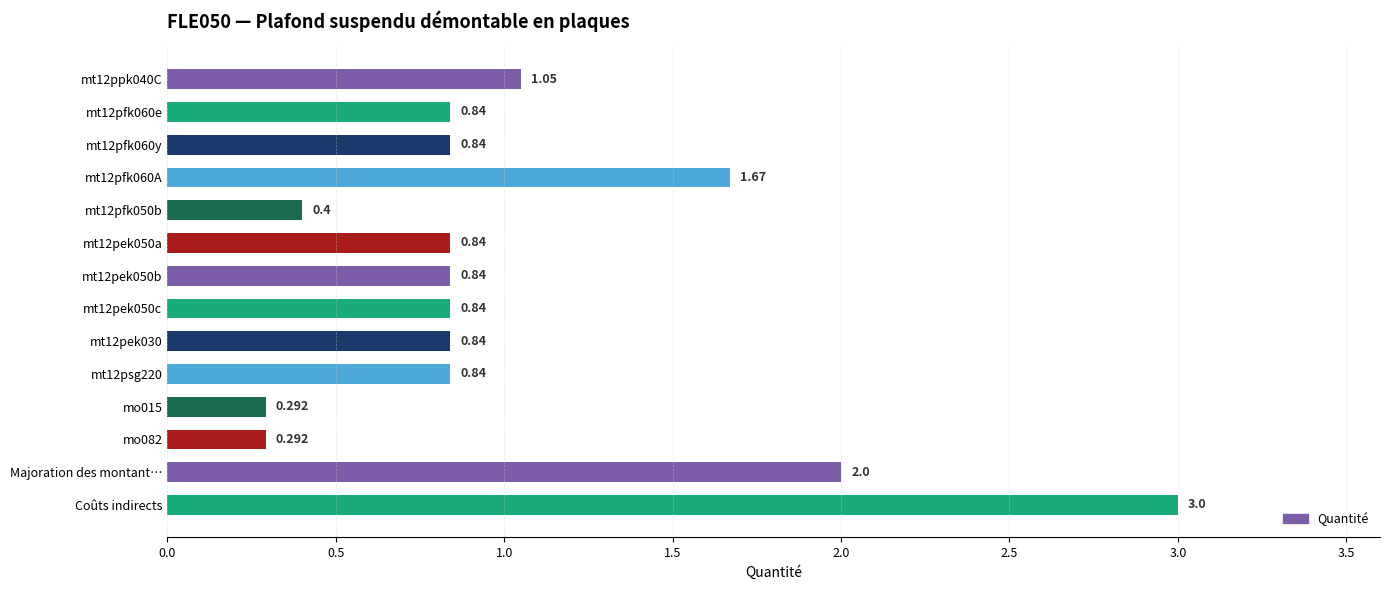

What is the sum of all values?

14.6